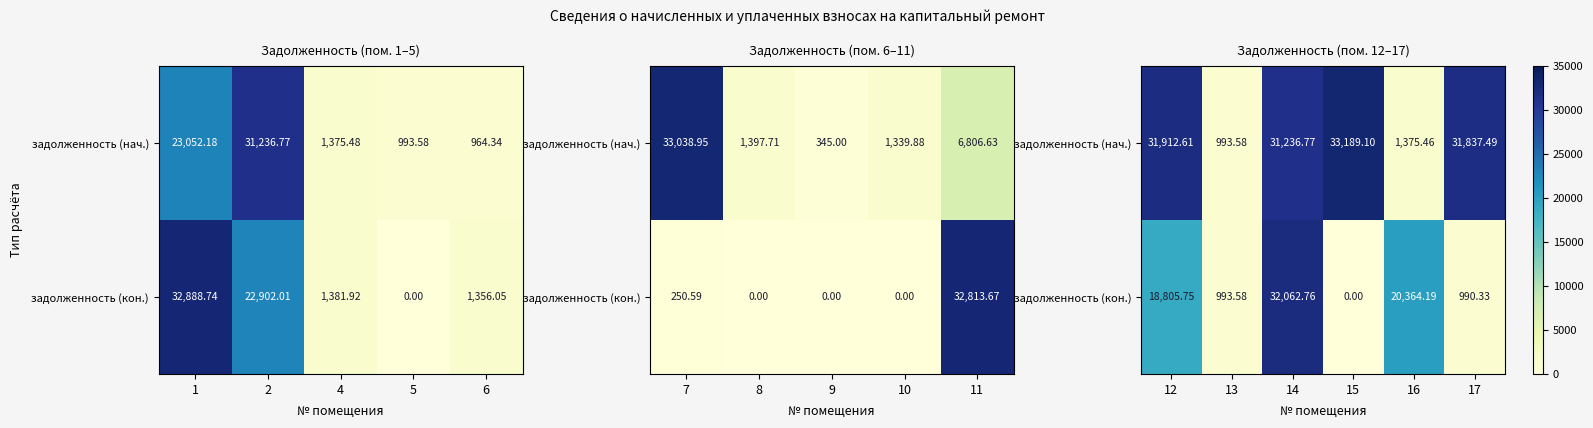

How many distinct data groups are displayed?

2